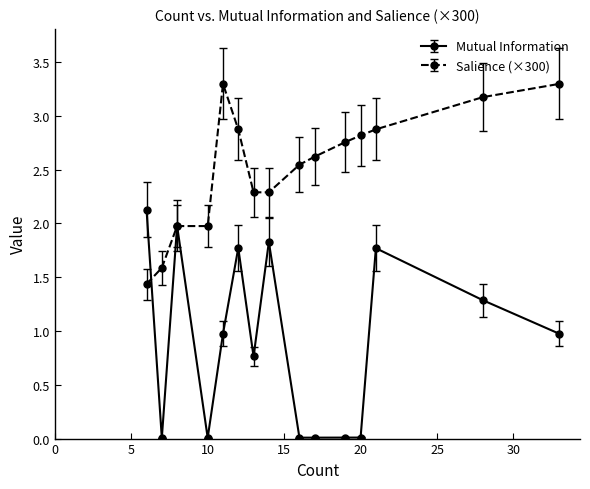

What is the value of the Mutual Information point at the 14th from the left?

1.3